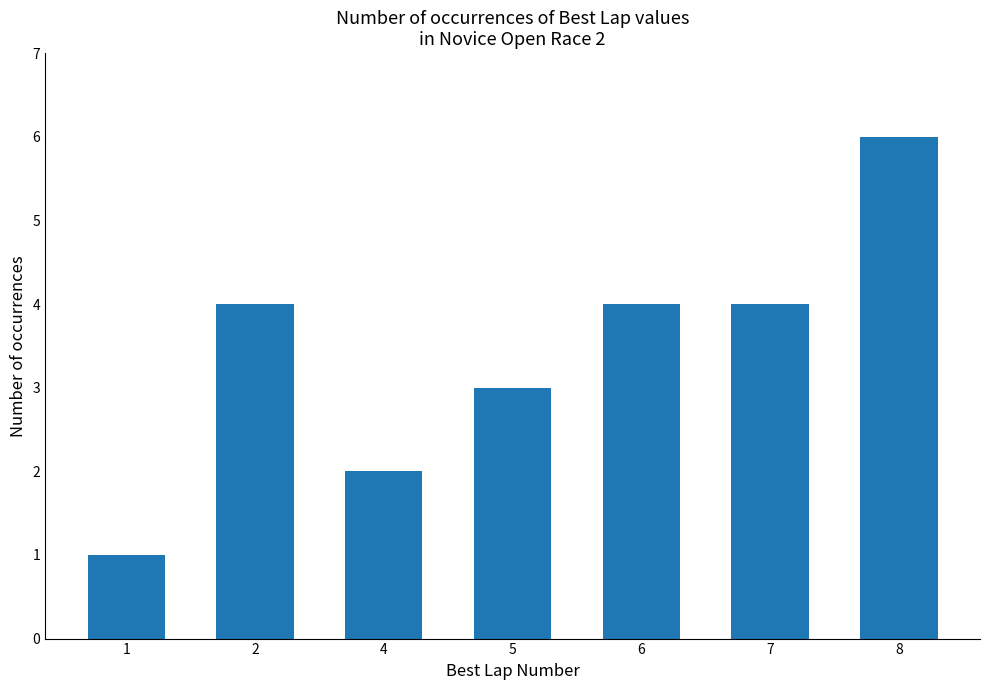

What is the value of the 4th bar from the left?

3